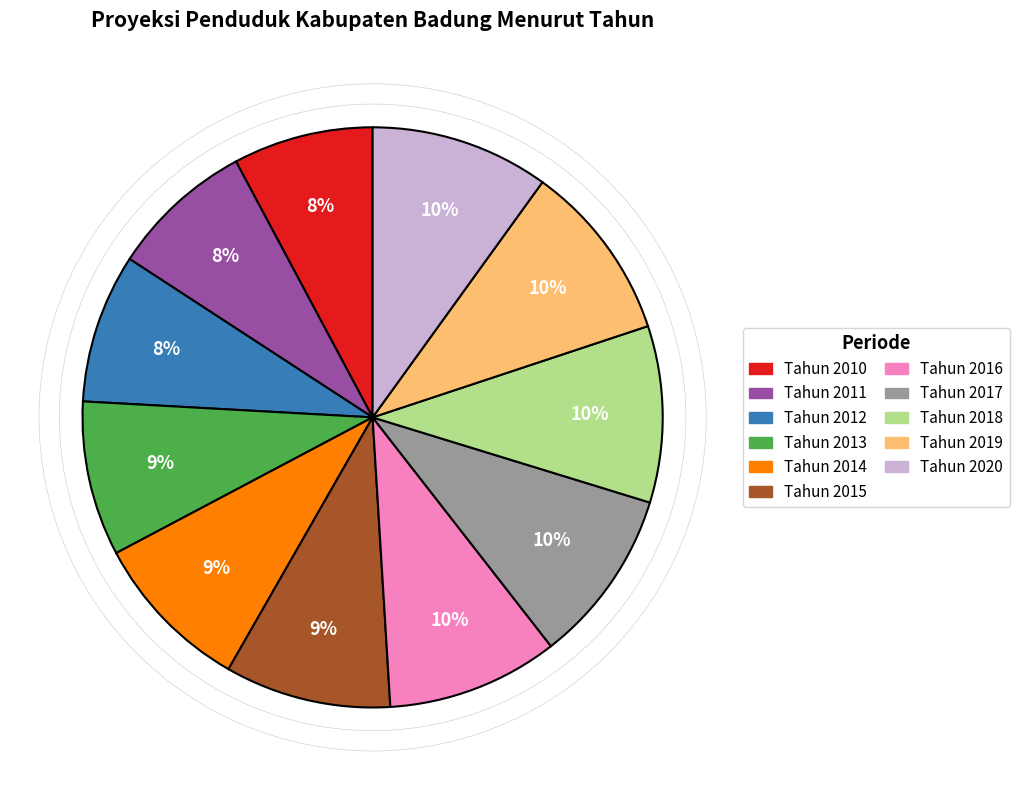

What is the ratio of the value at Tahun 2014 to the value at Tahun 2016?

0.9